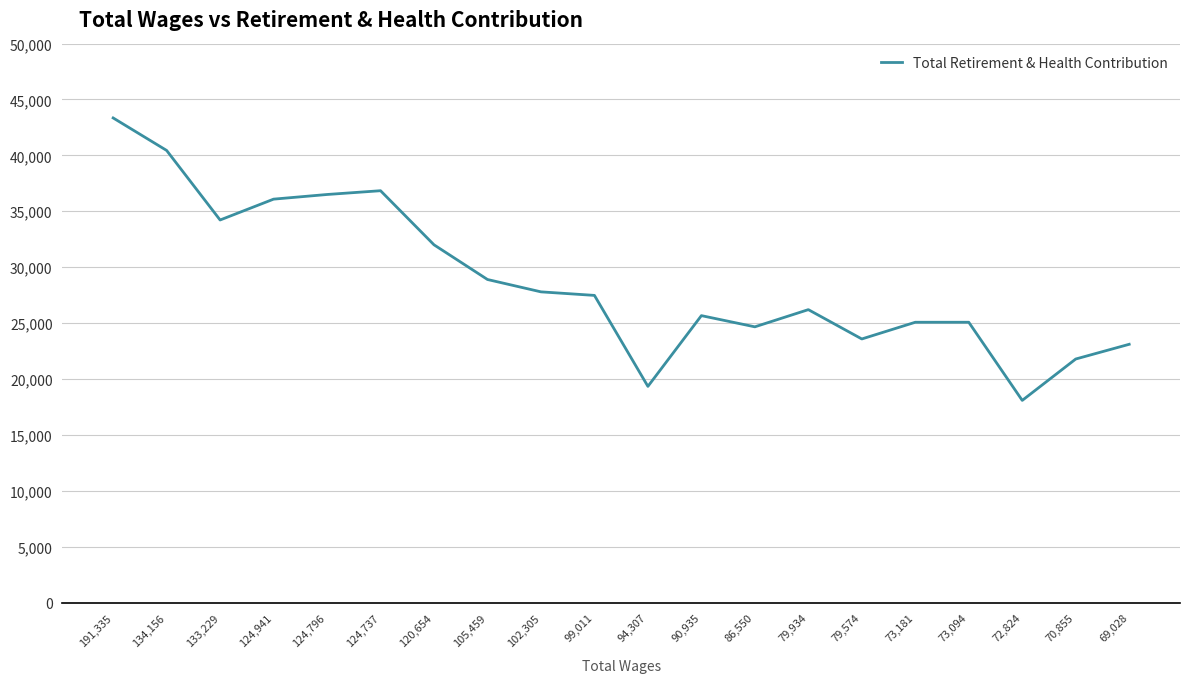

What is the maximum value shown in the chart?

43342